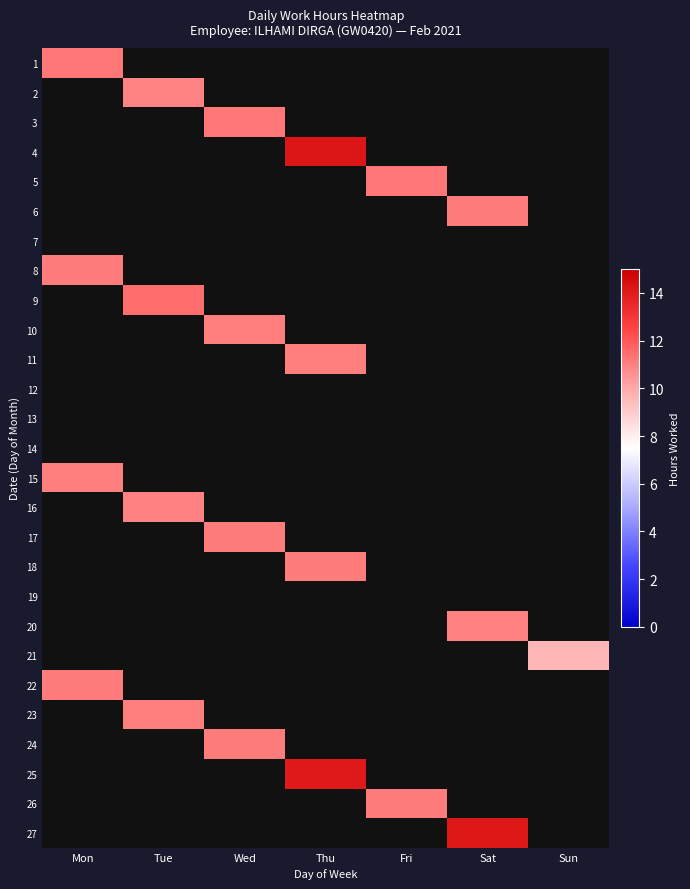

Which has a higher value, Mon or Wed?

Wed